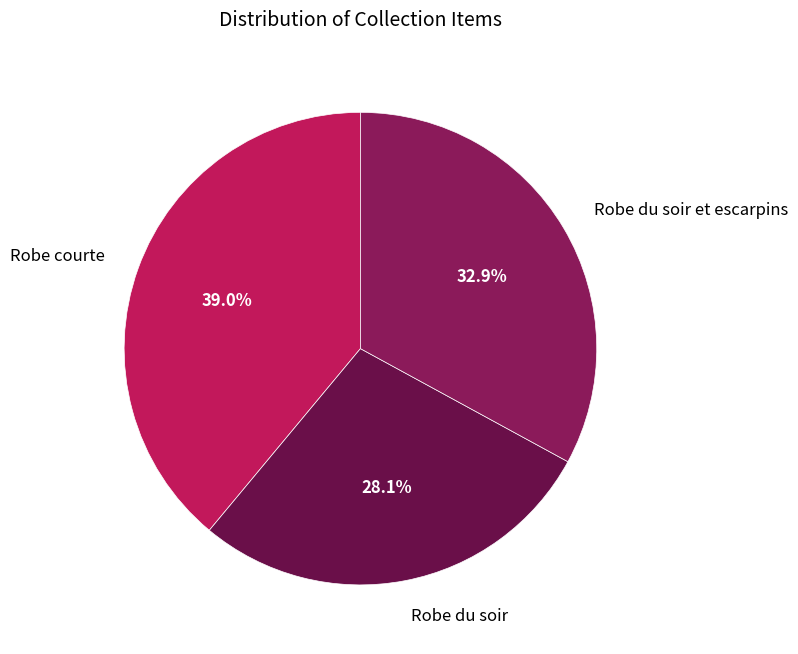

The Robe du soir et escarpins slice represents 47% of the pie. True or false?

False